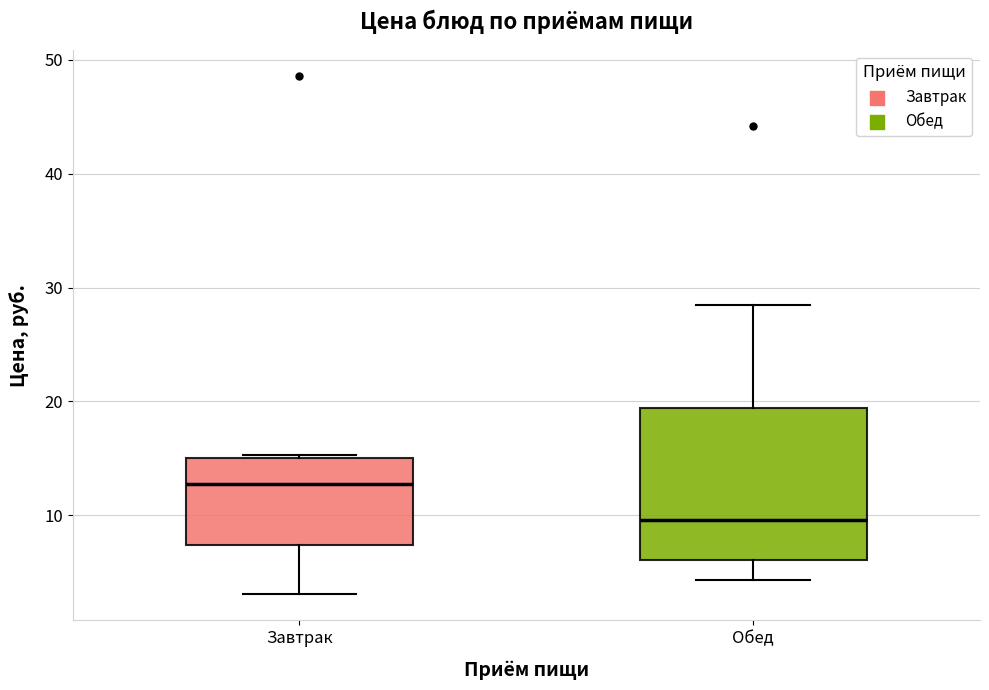

Which box's median line is the lowest?

Обед